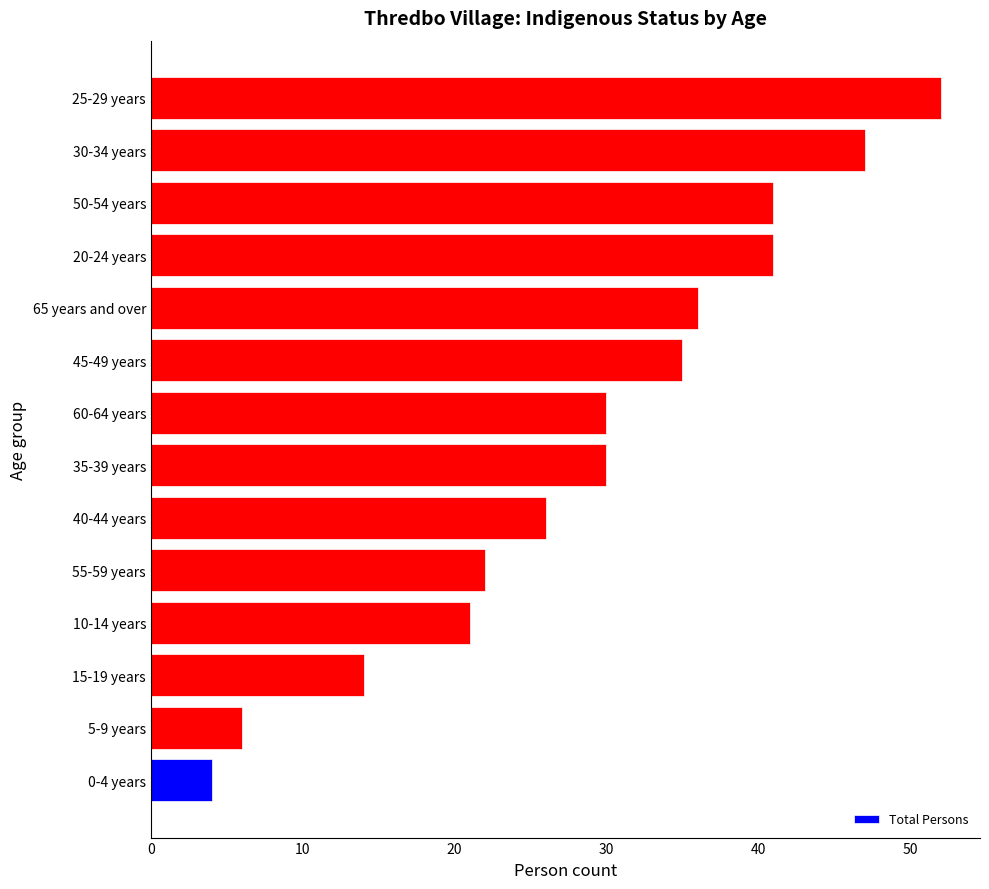

Count the number of categories in the chart.

14